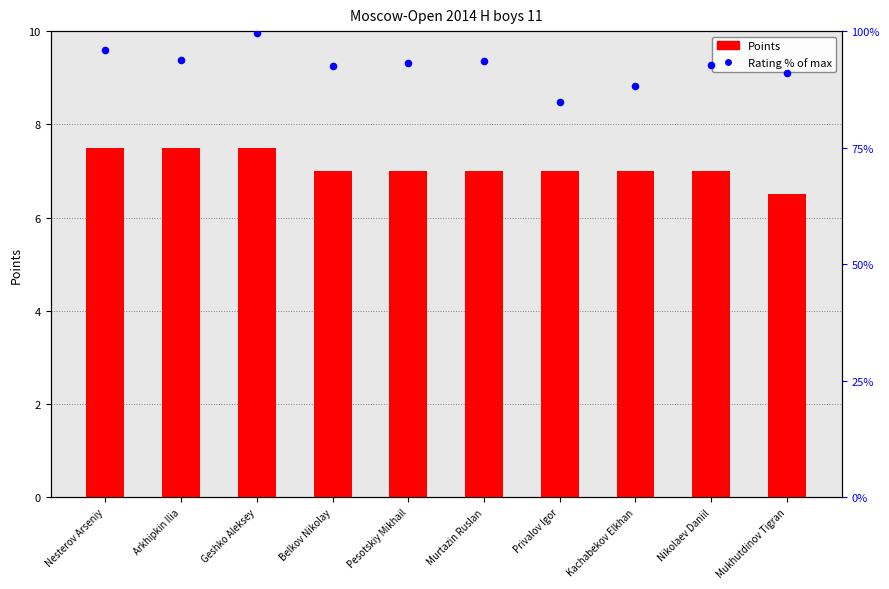

Which series has the largest Y range (max minus min)?

Rating % of max